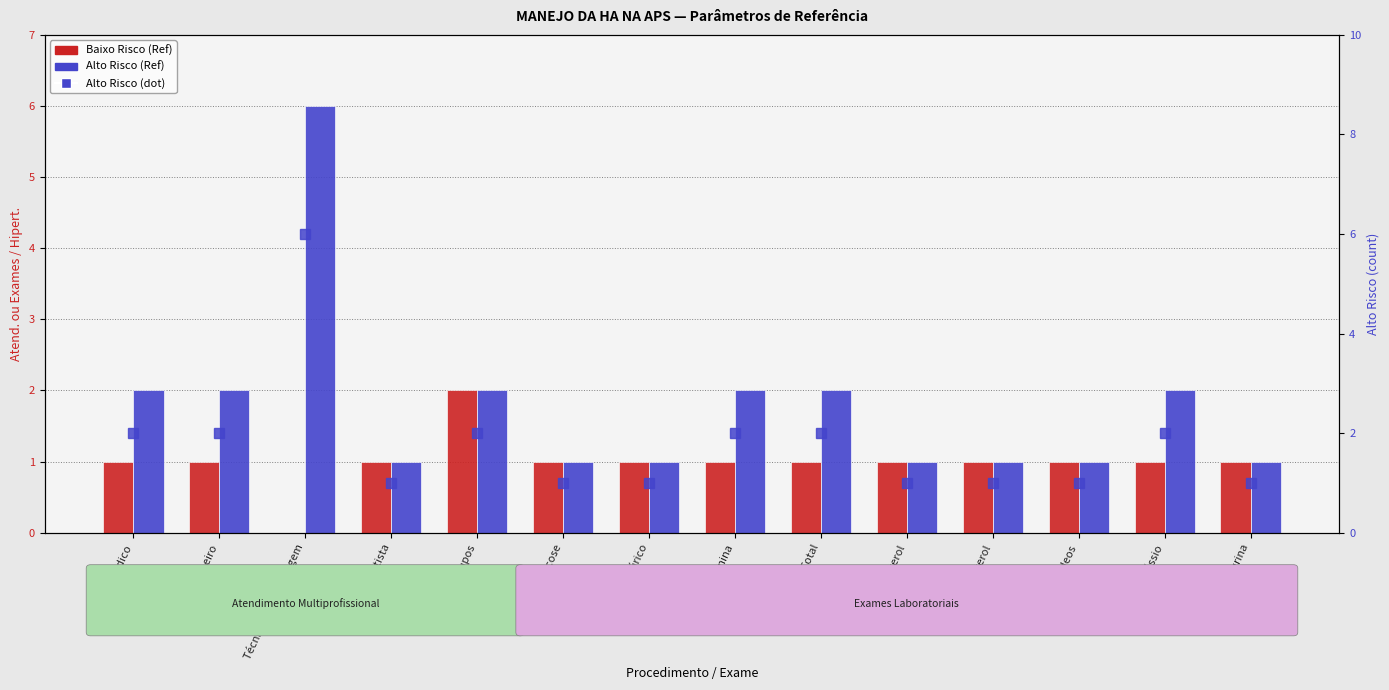

How many data points in Alto Risco (dot) are less than 2?

7